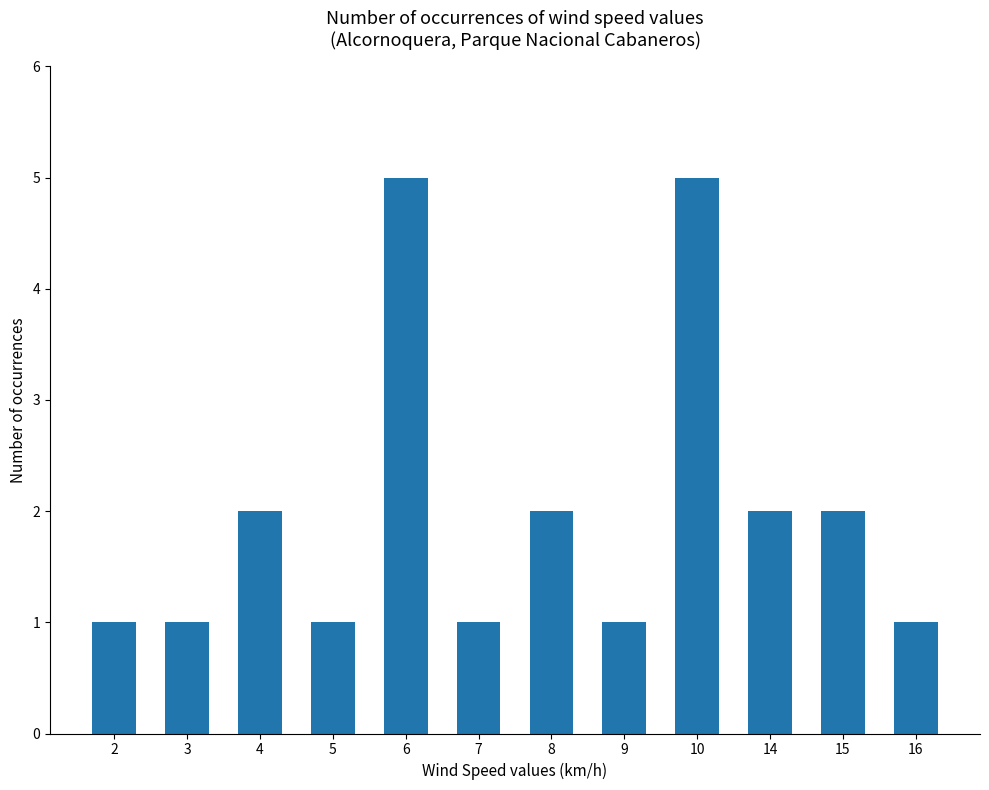

What is the value of the 3rd bar from the left?

2